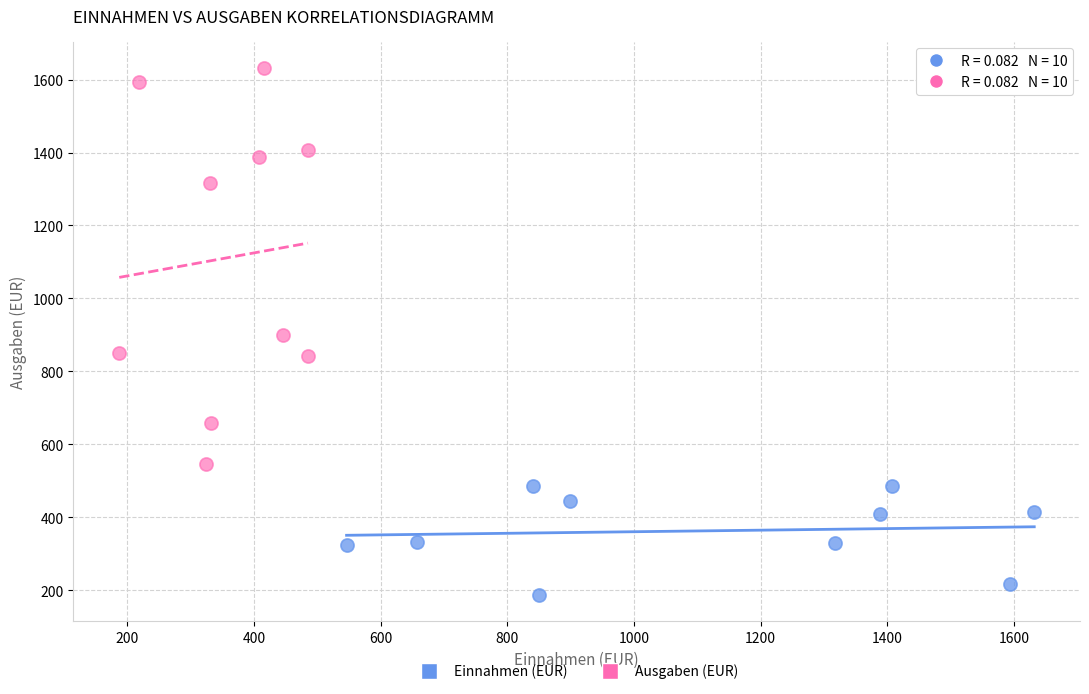

Which series reaches the maximum Y coordinate?

Ausgaben (EUR)